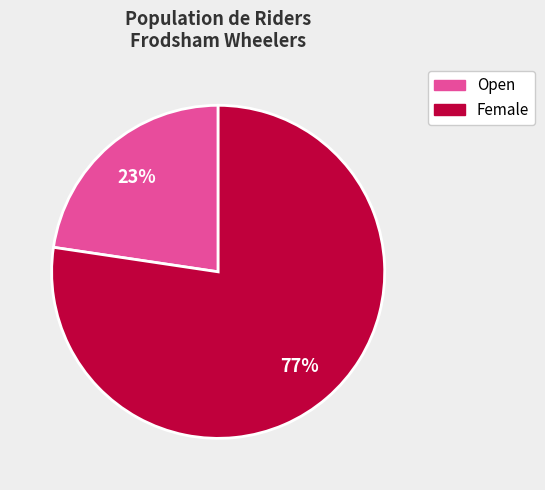

To the nearest percent, what is the average slice percentage?

50%